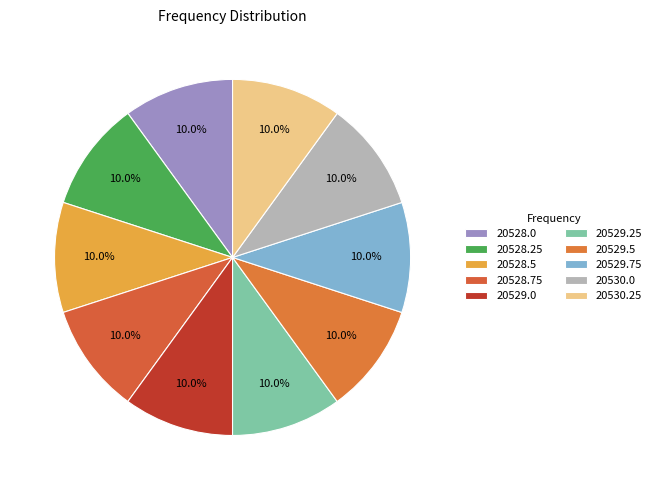

To the nearest percent, what is the combined percentage of 20529.0 and 20529.5?

20%